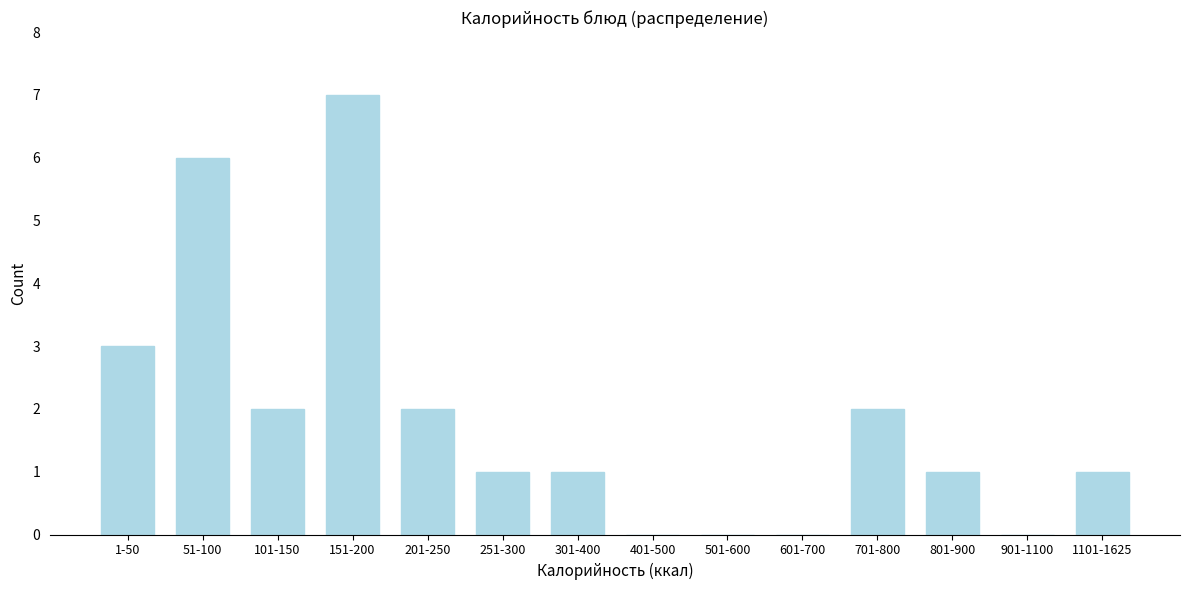

Reading right to left, transcribe all the data shown in this chart.

1101-1625=1	901-1100=0	801-900=1	701-800=2	601-700=0	501-600=0	401-500=0	301-400=1	251-300=1	201-250=2	151-200=7	101-150=2	51-100=6	1-50=3